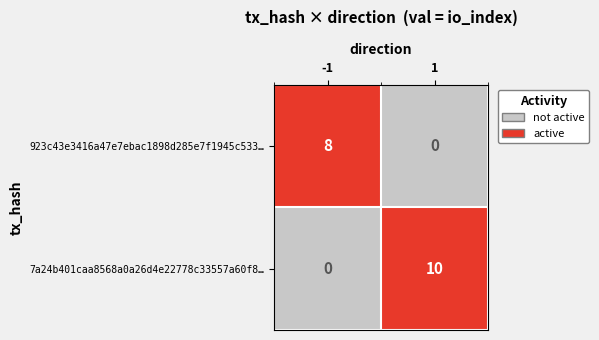

List the series in order of their peak value, lowest first.

923c43e3416a47e7ebac1898d285e7f1945c533…, 7a24b401caa8568a0a26d4e22778c33557a60f8…